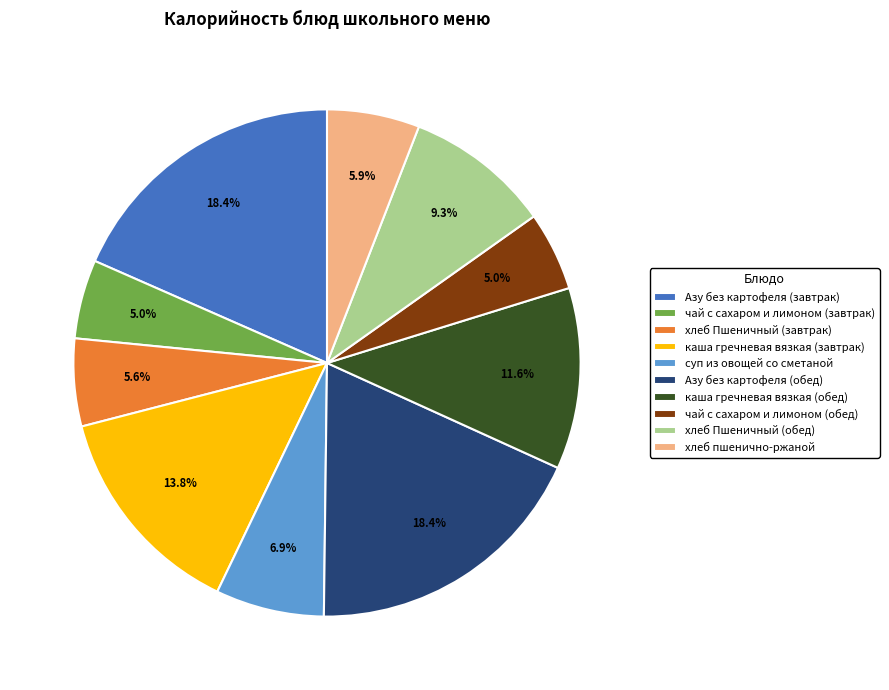

Which has a higher value, хлеб пшенично-ржаной or Азу без картофеля (обед)?

Азу без картофеля (обед)